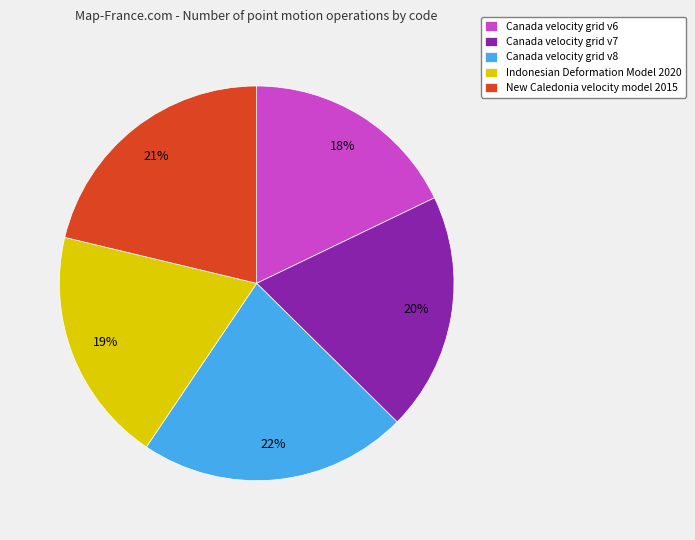

The New Caledonia velocity model 2015 slice represents 21% of the pie. True or false?

True